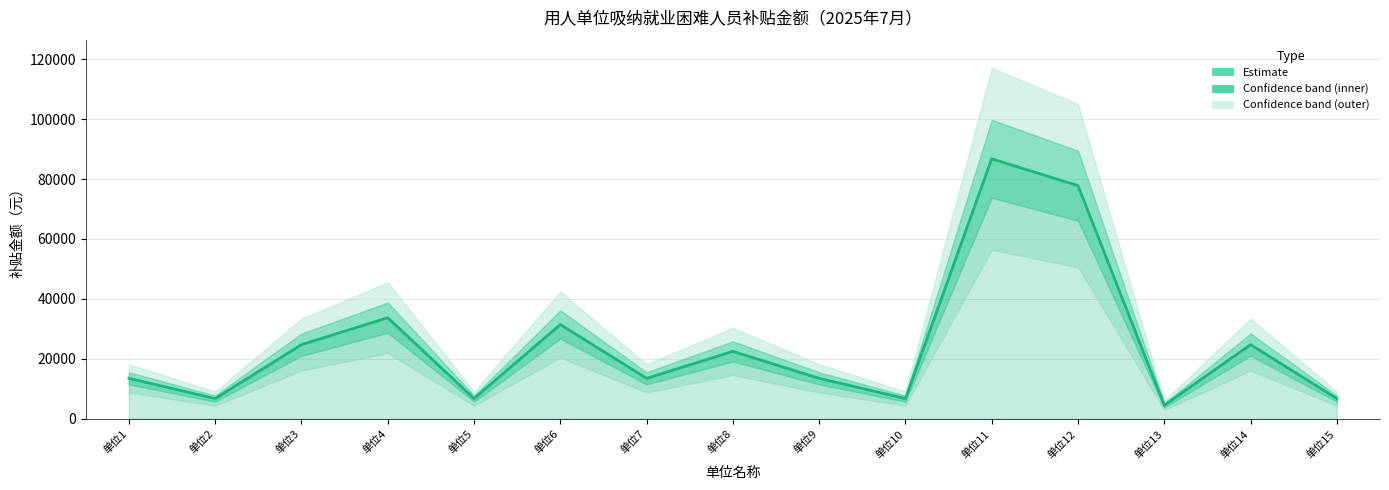

What is the greatest value displayed?

86771.1